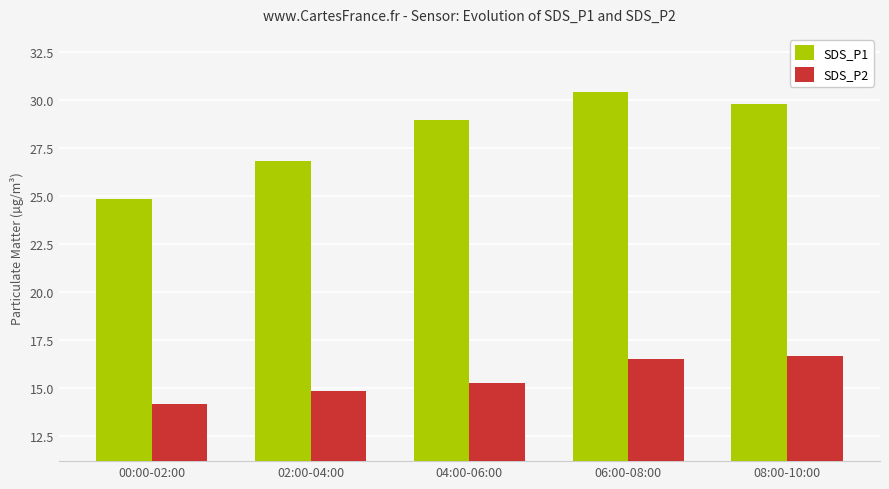

What is the maximum value for SDS_P1?

30.4